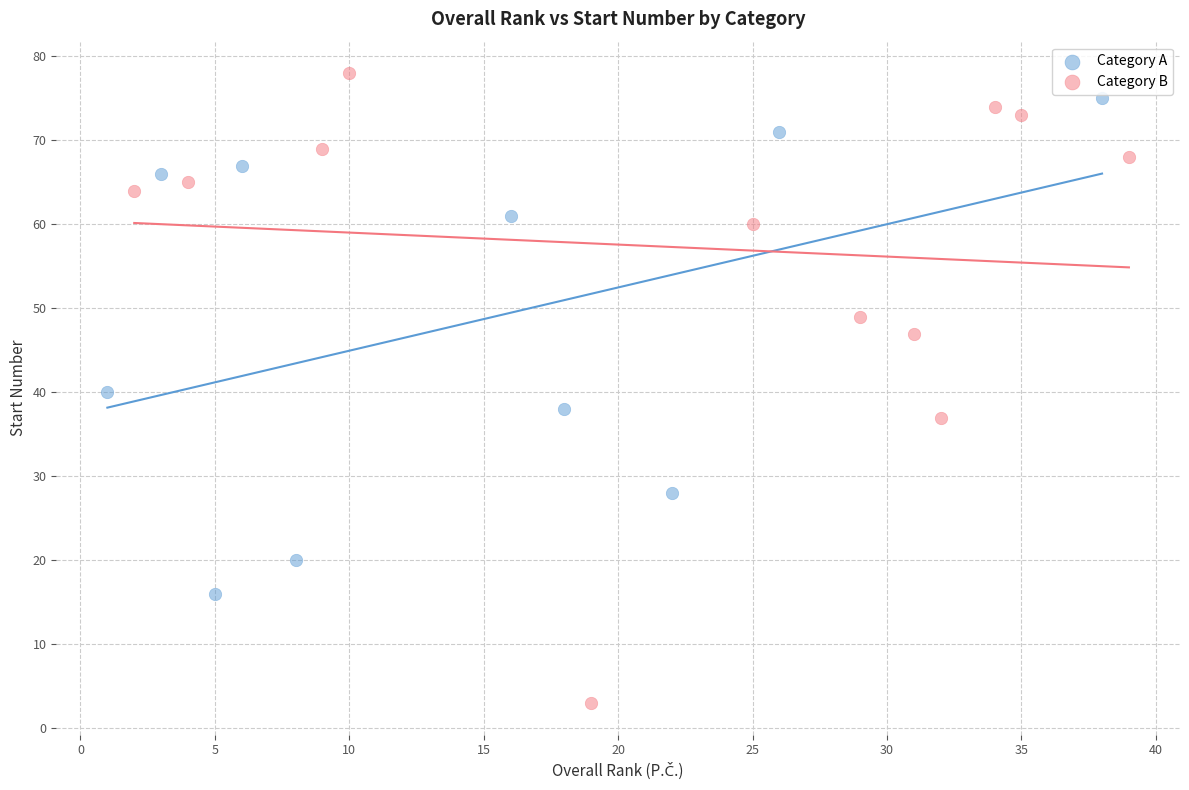

Which series reaches the minimum Y coordinate?

Category B